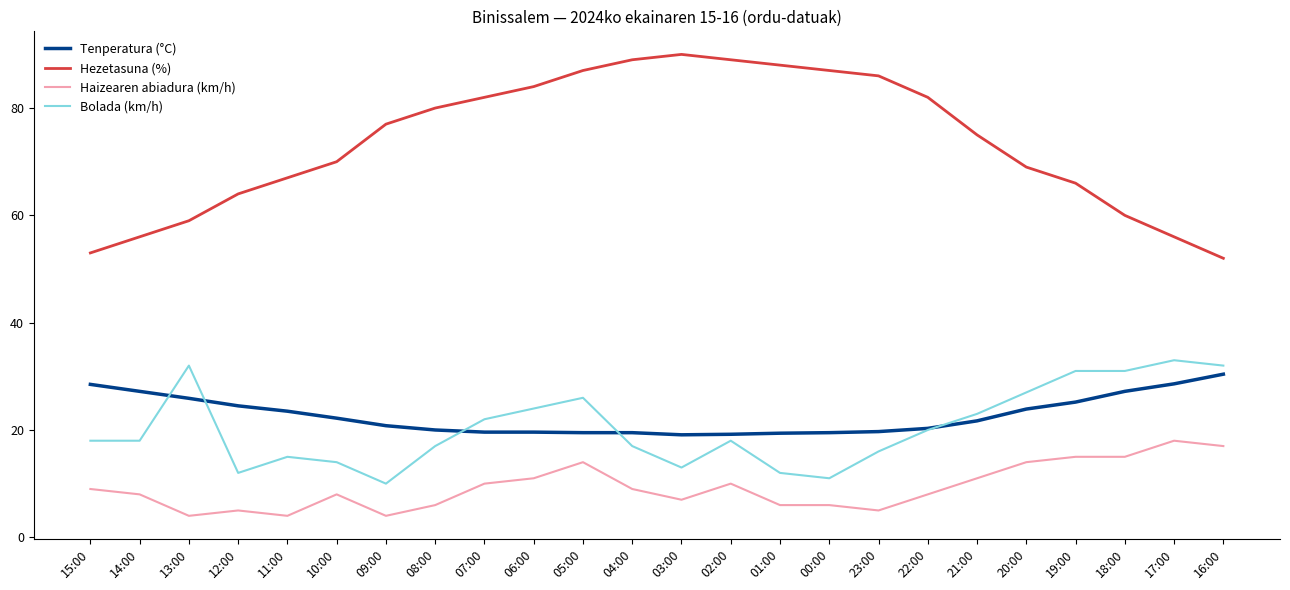

What is the greatest value displayed?

90.0